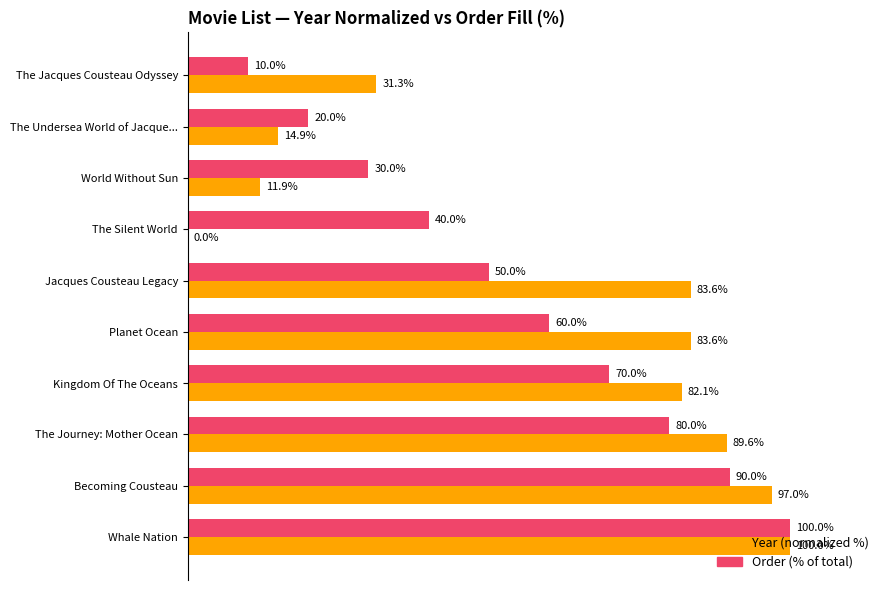

At which category is the sum across all series the highest?

Whale Nation